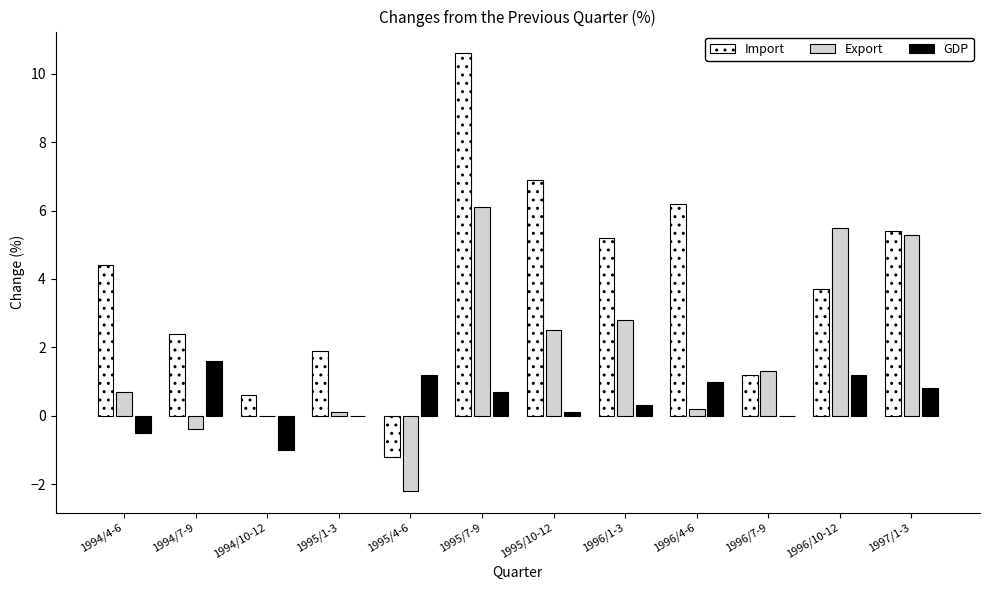

At which category is the sum across all series the highest?

1995/7-9